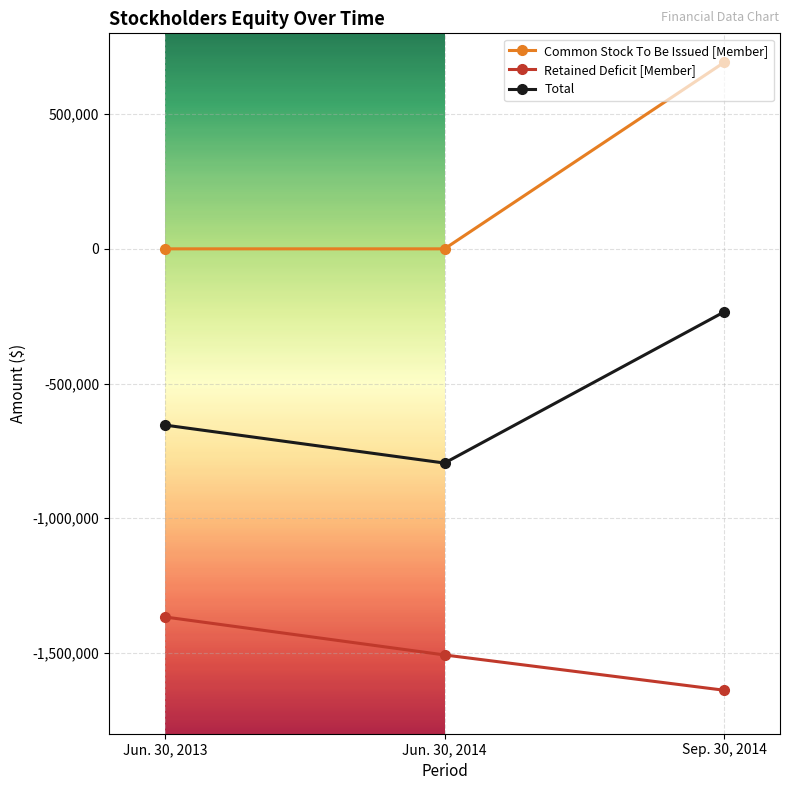

Rank the series by their maximum value, from highest to lowest.

Common Stock To Be Issued [Member], Total, Retained Deficit [Member]